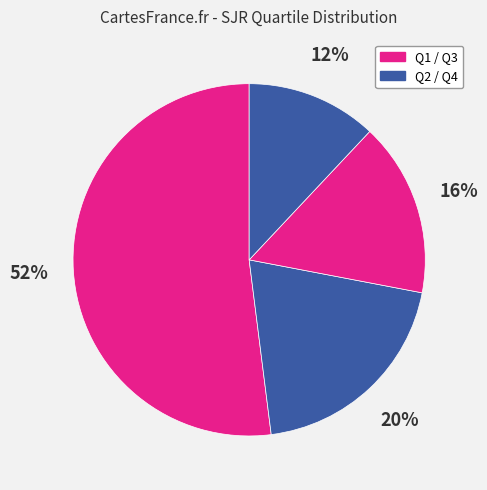

How many slices are in this pie chart?

4